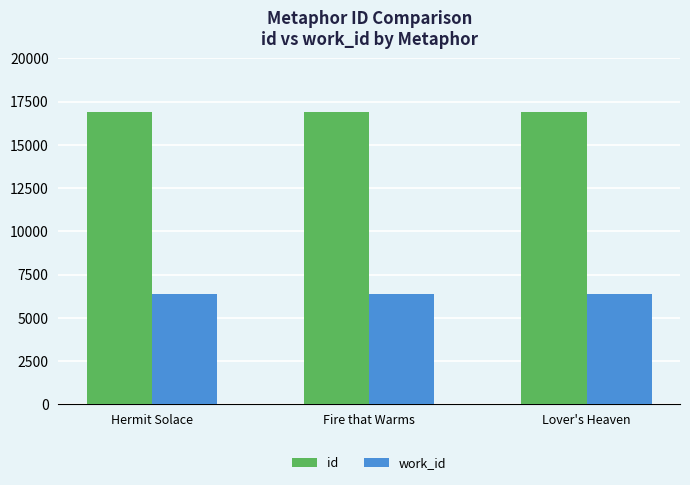

What value does the id series have at Hermit Solace?

16884